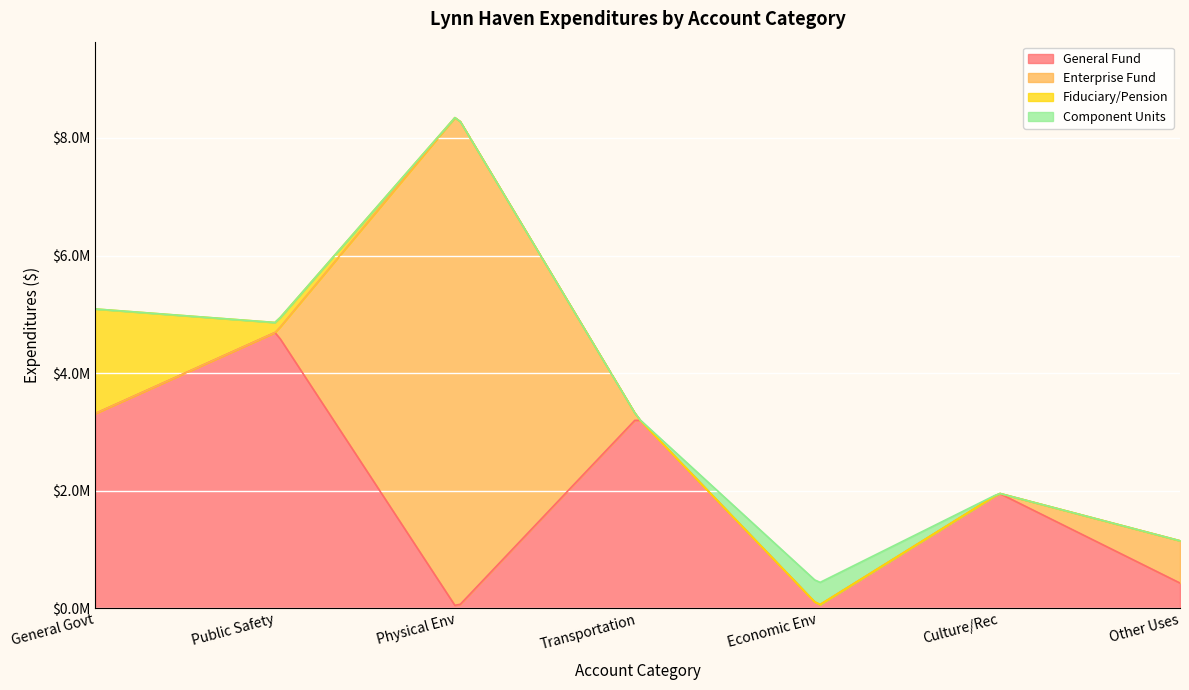

How many interior local valleys does the General Government Services series have?

3